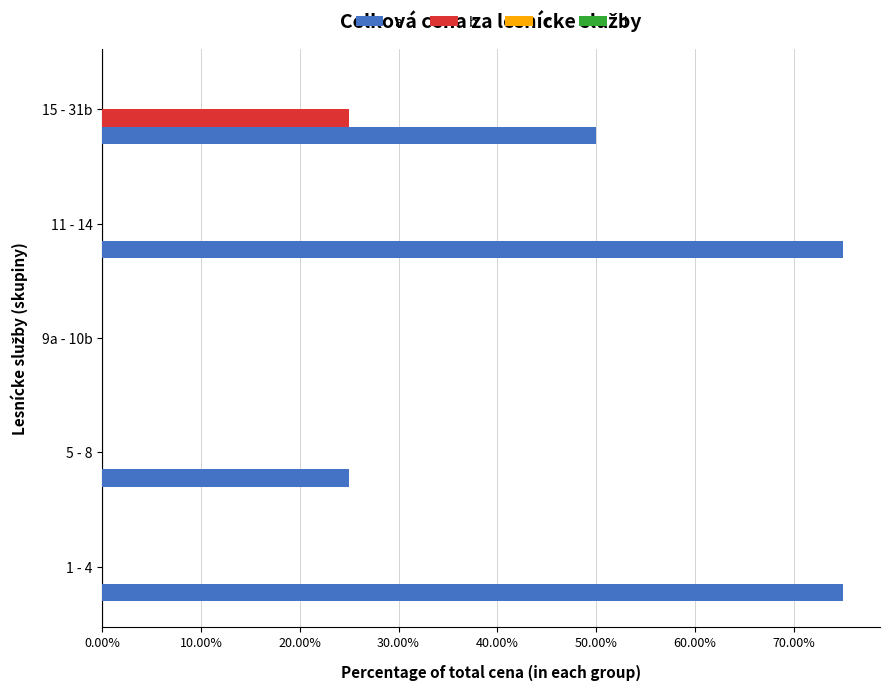

What is the sum of all a values?

225